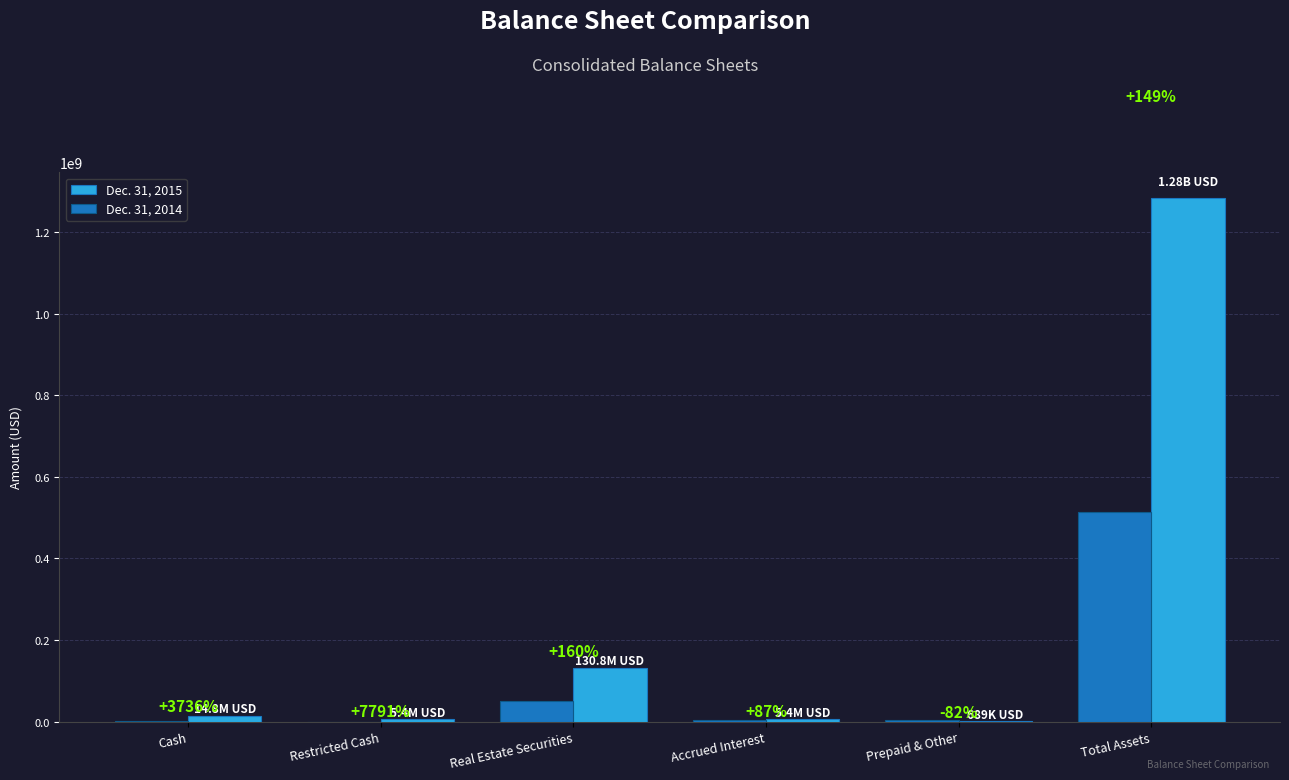

The Dec. 31, 2015 series shows 1489337 at Accrued Interest. True or false?

False